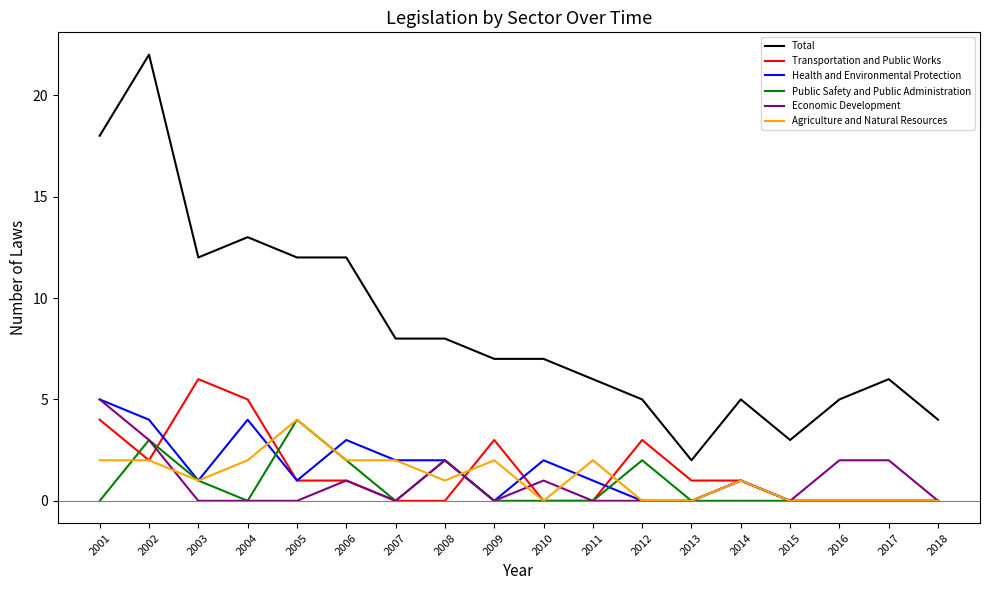

True or false: Public Safety and Public Administration and Total cross at least once.

False